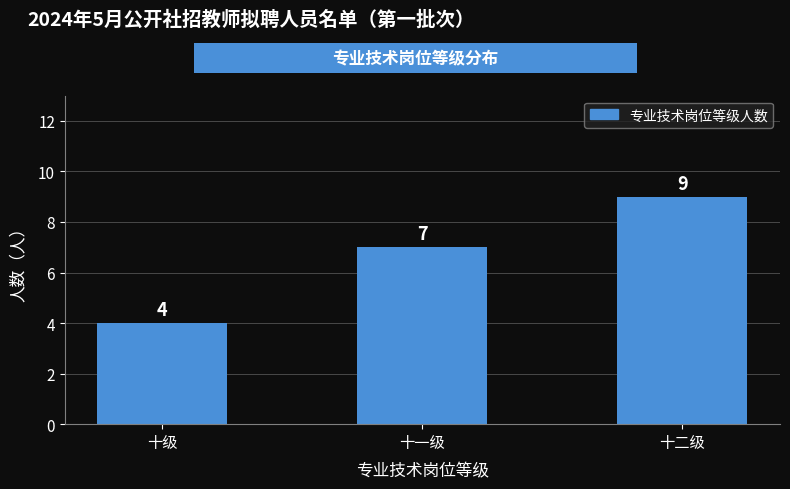

Reading right to left, transcribe all the data shown in this chart.

十二级=9	十一级=7	十级=4